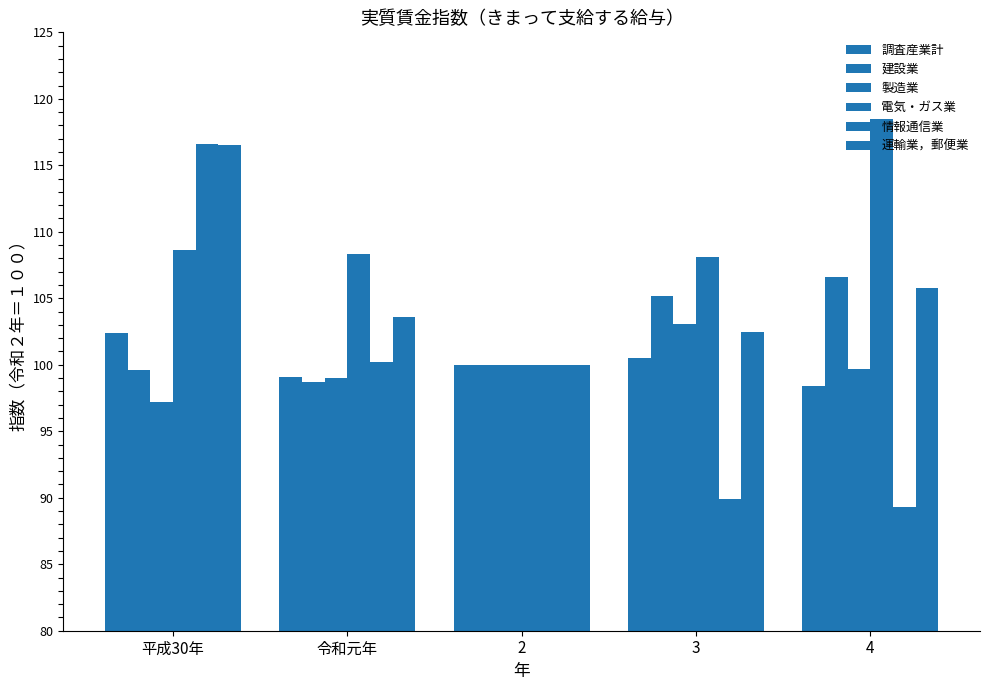

At 2, list the series in order from smallest to largest.

調査産業計, 建設業, 製造業, 電気・ガス業, 情報通信業, 運輸業，郵便業